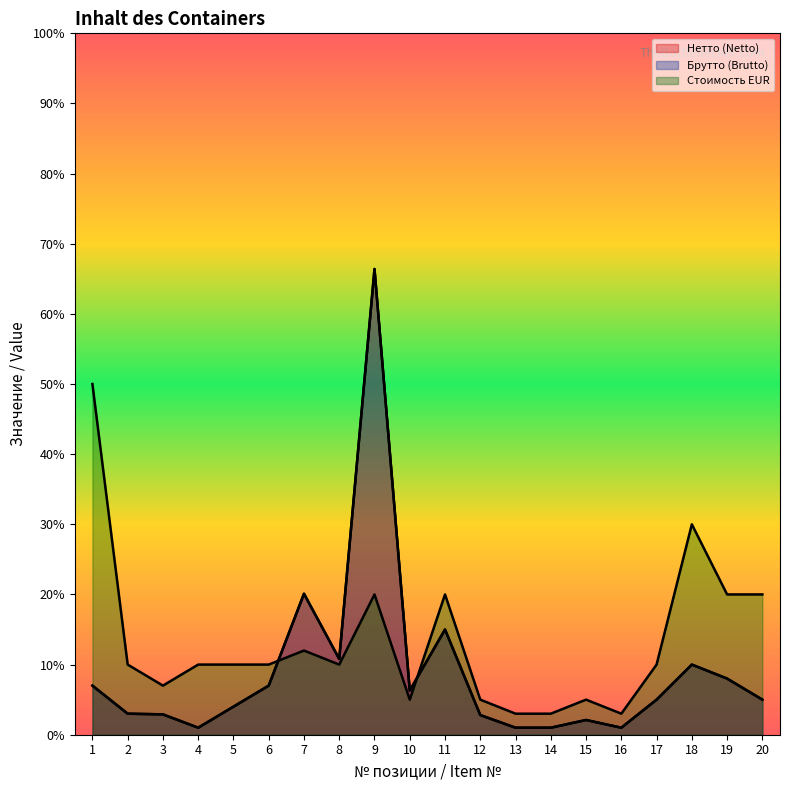

Rank the series at 1 from highest to lowest value.

Стоимость EUR, Нетто (Netto), Брутто (Brutto)